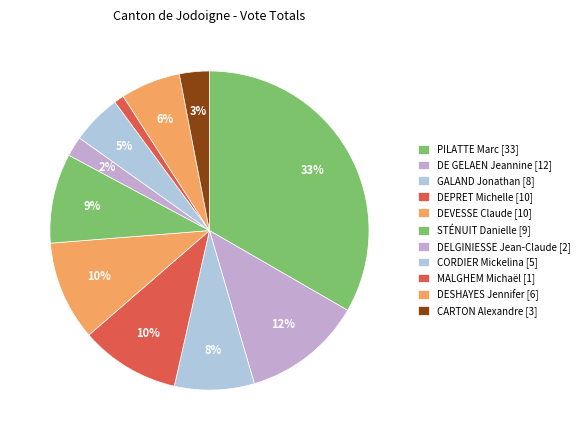

To the nearest percent, what is the difference between the largest and smallest slice percentages?

32%